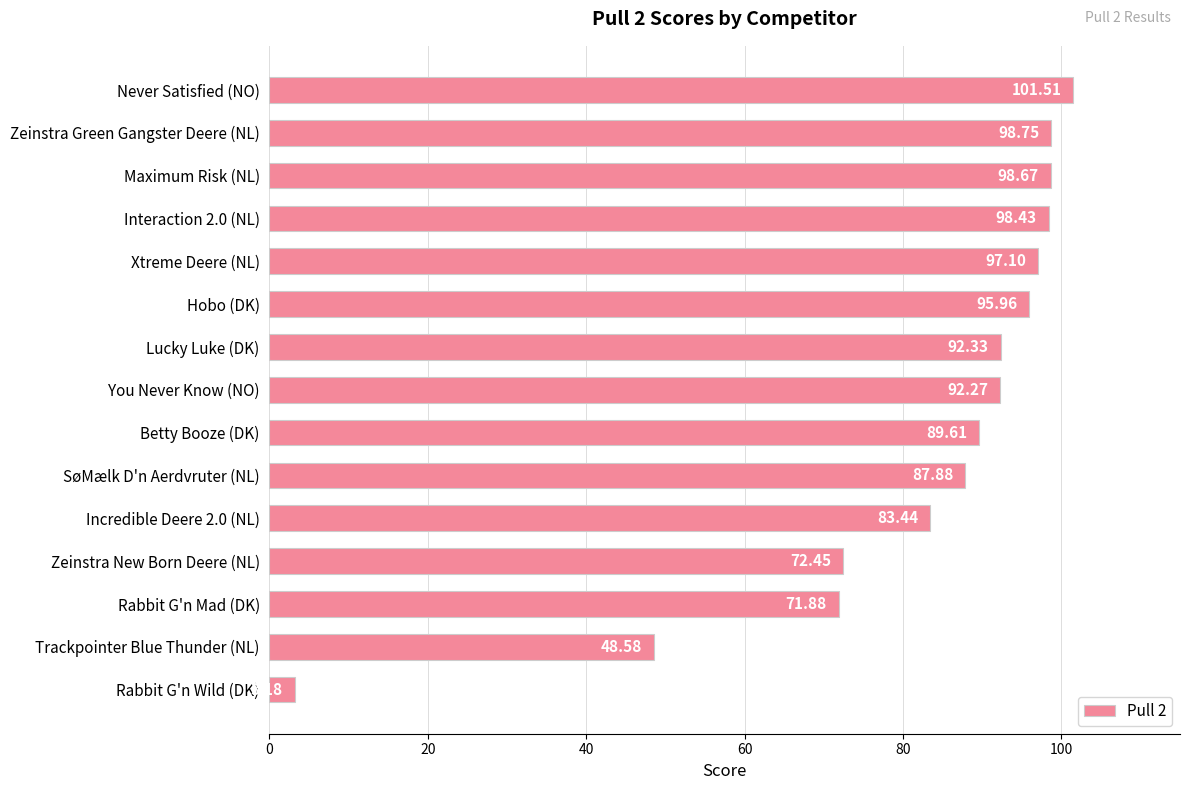

What is the label of the 8th bar from the top?

You Never Know (NO)